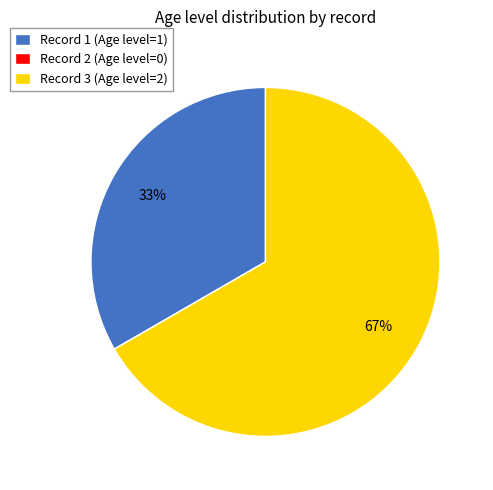

Is Record 1 (Age level=1) the majority of the pie?

No